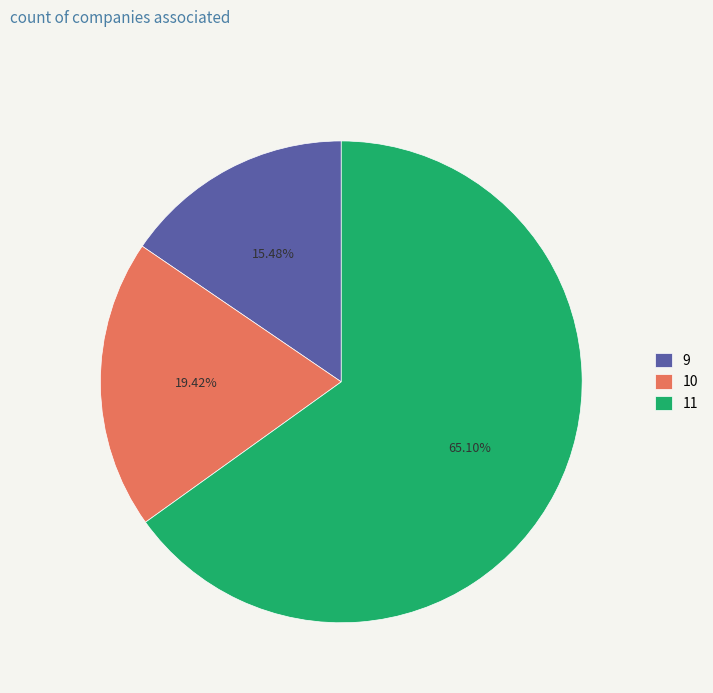

How many segments does this pie chart have?

3